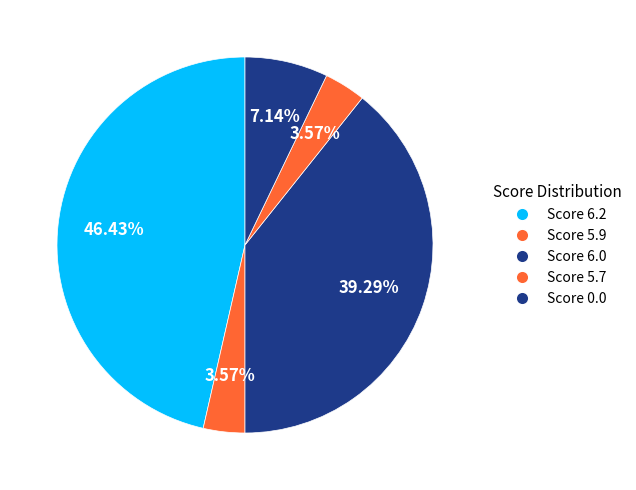

How many segments does this pie chart have?

5